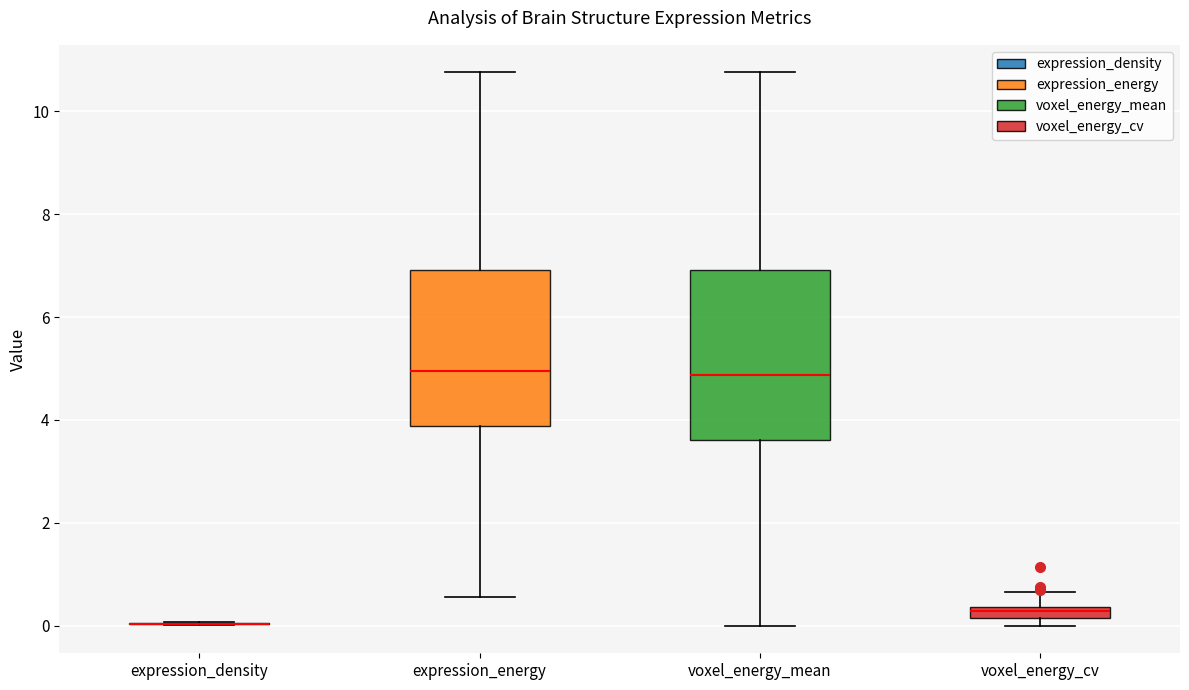

Comparing the boxes themselves (not the whiskers), which one is the tallest?

voxel_energy_mean